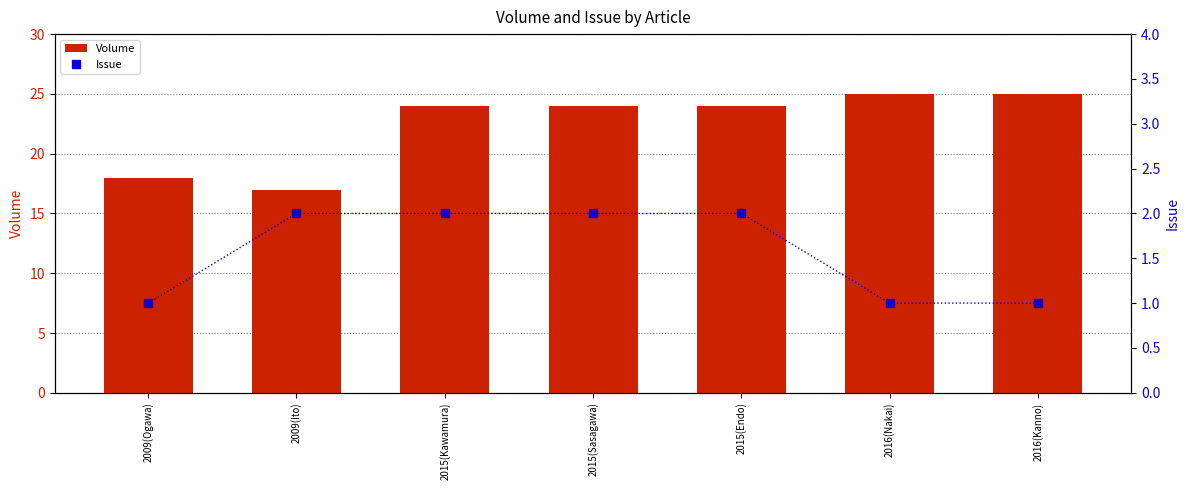

Where is Volume nearest to the value 21?

2009(Ogawa)